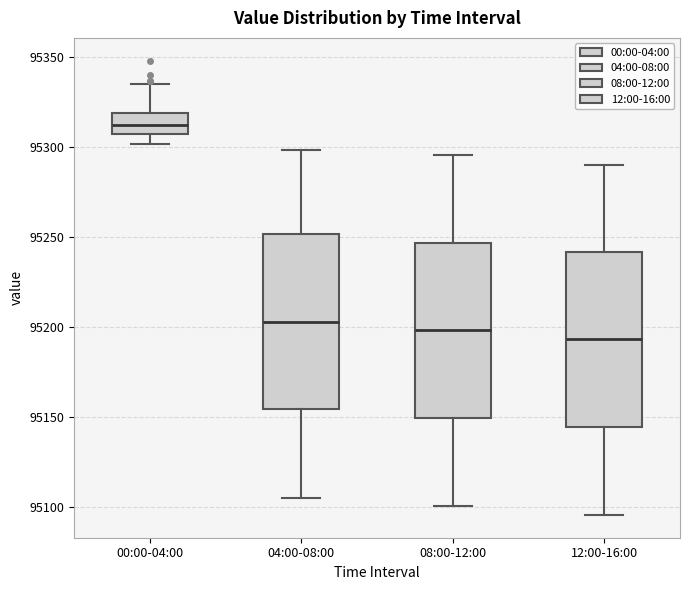

Reading left to right, transcribe this box plot: for each box, give where its median line is, the range the box spans, and where its two whiskers end, as read against the y-axis. The values are not printed on the chart, so give them approximately, as read against the axis.

00:00-04:00: median 95315, box 95305 to 95320, whiskers 95300 to 95335
04:00-08:00: median 95205, box 95155 to 95250, whiskers 95105 to 95300
08:00-12:00: median 95200, box 95150 to 95245, whiskers 95100 to 95295
12:00-16:00: median 95195, box 95145 to 95240, whiskers 95095 to 95290